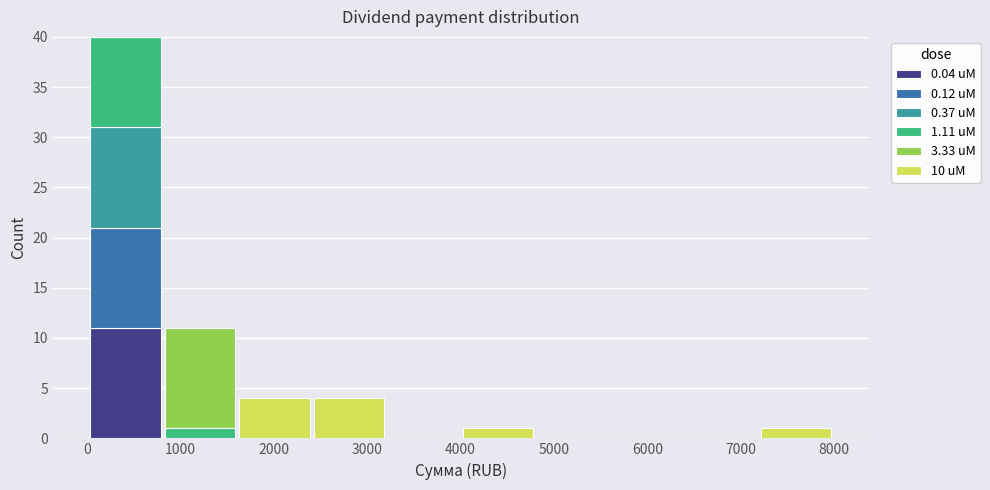

Which range on the x-axis has the tallest stacked bar (by total height)?

0 to 800